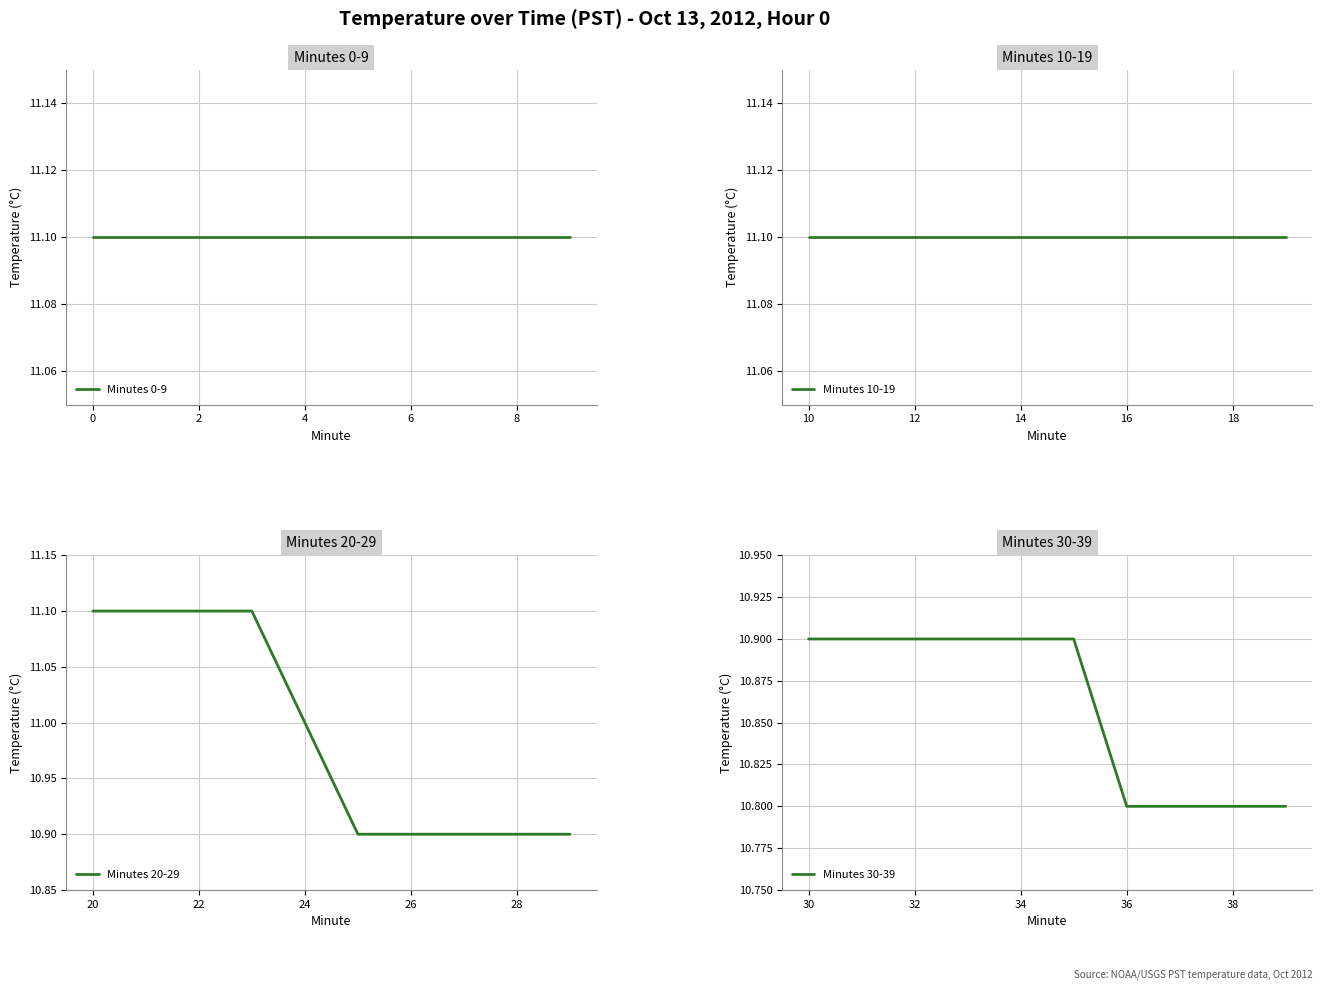

How many data points in Minutes 20-29 are less than 11?

5